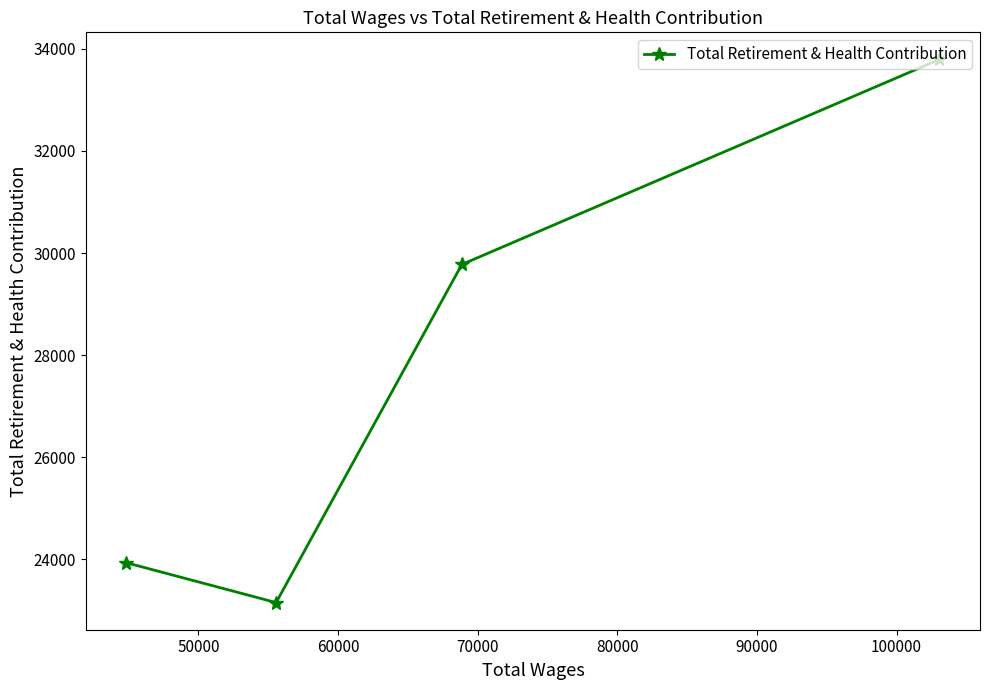

What is the smallest value displayed?

23151